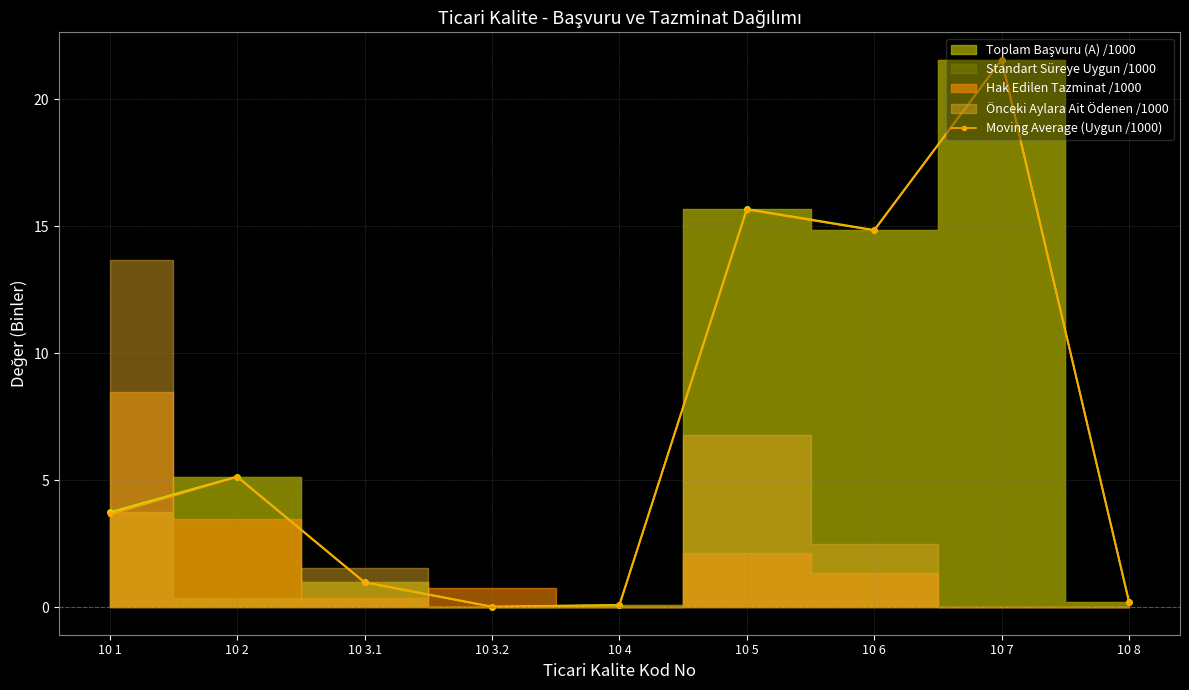

How many points are higher than both their immediate neighbors (excluding endpoints)?

3